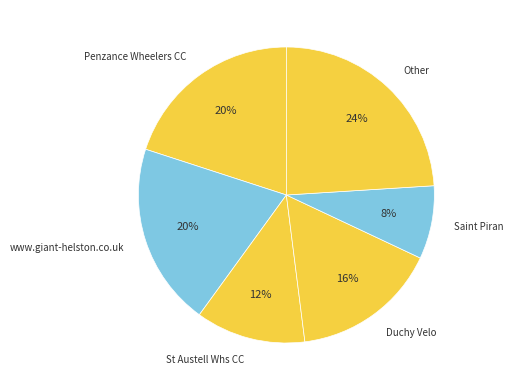

To the nearest percent, what is the difference between the Saint Piran and Duchy Velo slice percentages?

8%